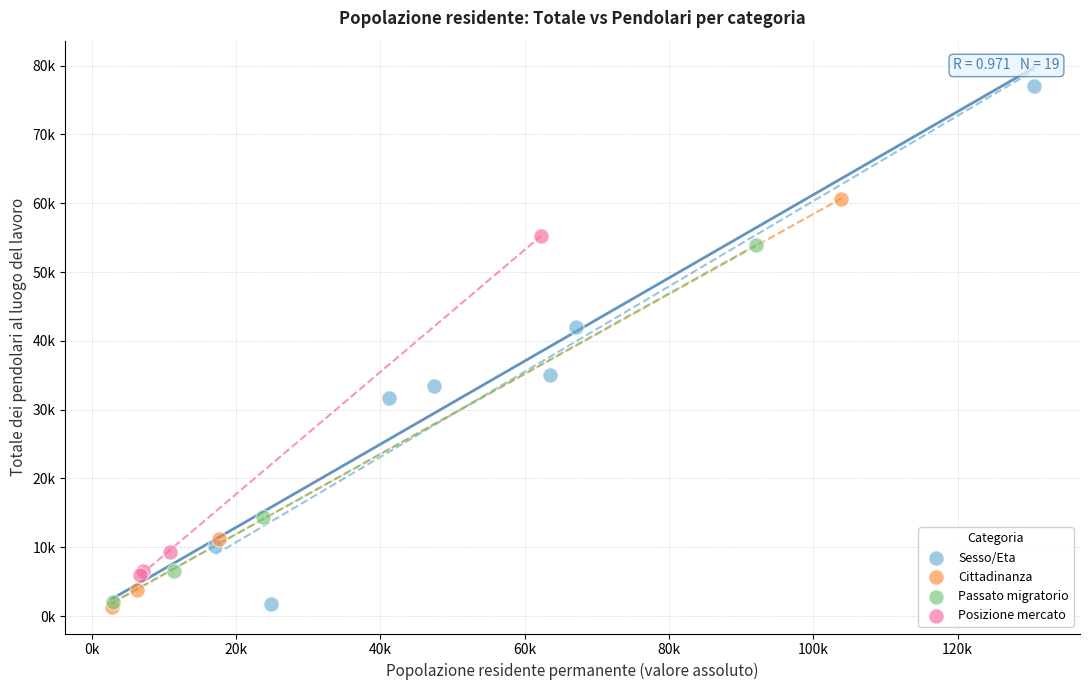

Which series has the largest Y range (max minus min)?

Sesso/Eta